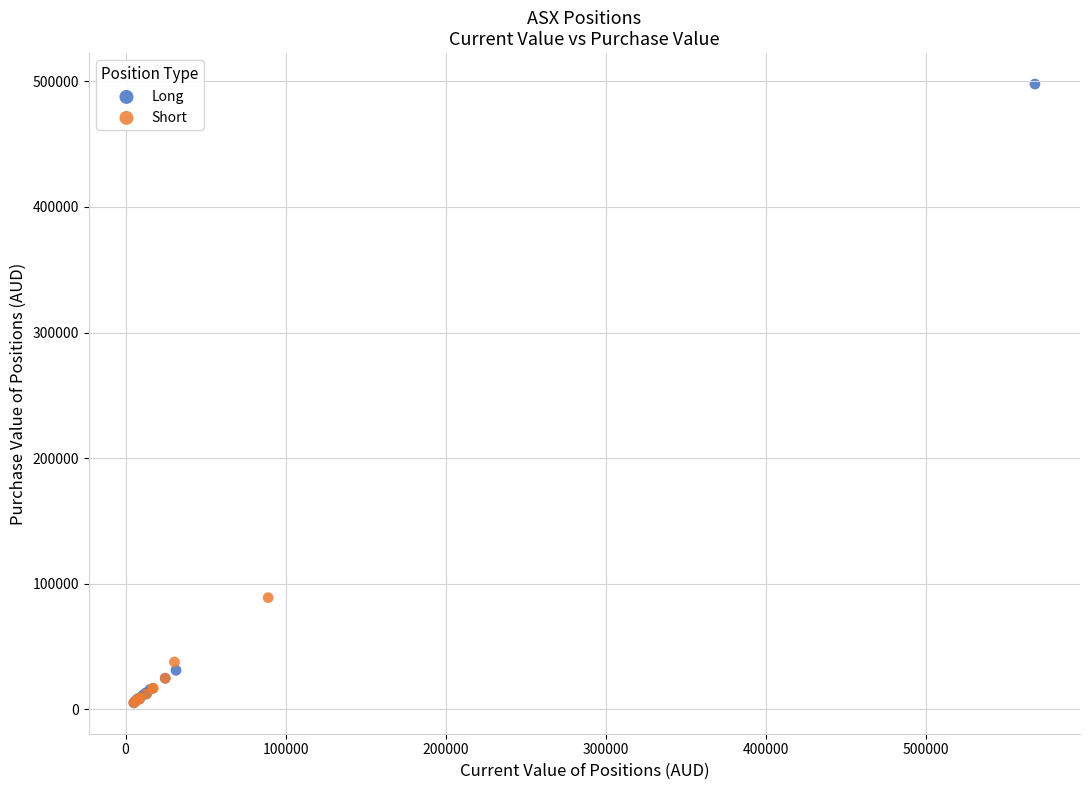

Which series has the largest Y range (max minus min)?

Long